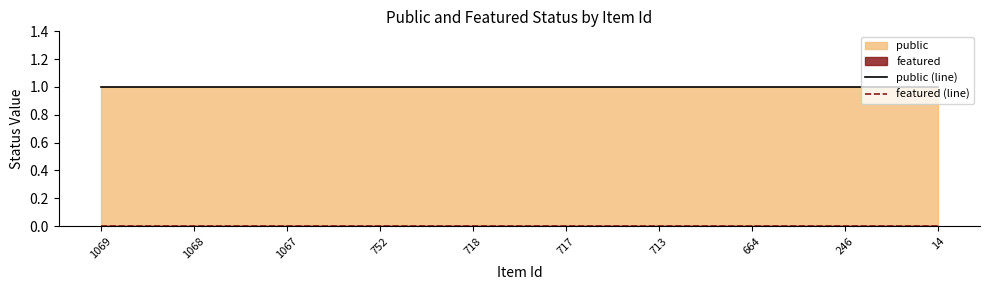

True or false: featured (line) and public (line) cross at least once.

False